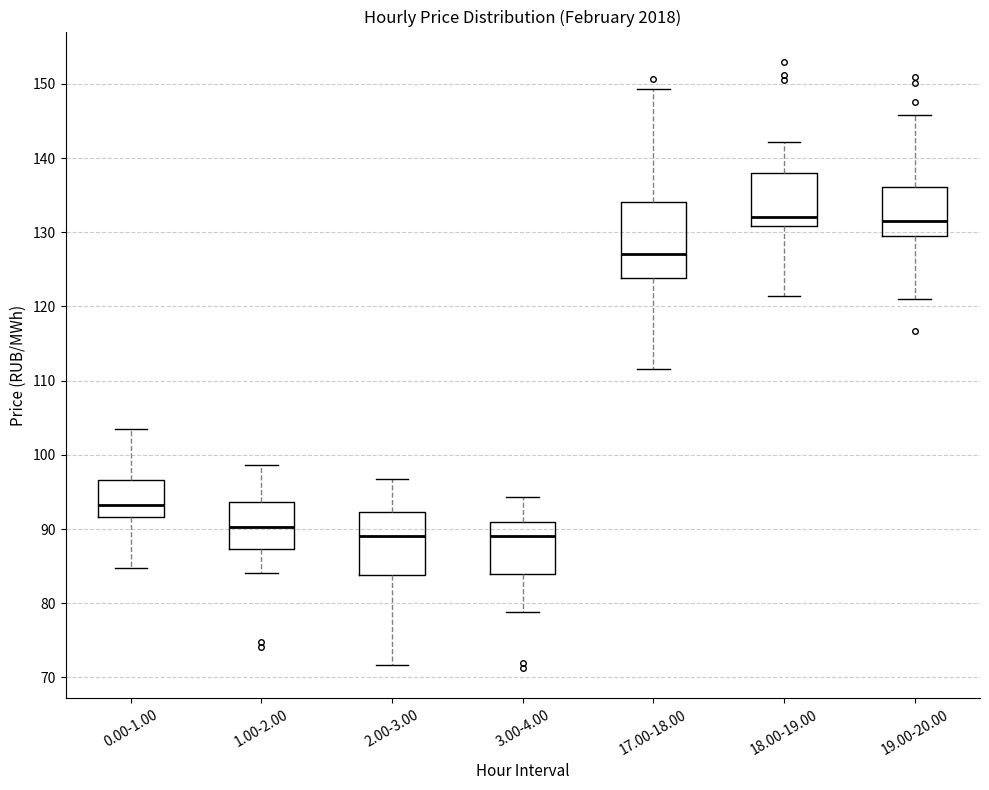

Reading left to right, read every box against the y-axis: the position of its median line, the range the box covers, and the ends of its whiskers. The values are not printed on the chart, so give them approximately, as read against the axis.

0.00-1.00: median 93, box 92 to 97, whiskers 85 to 103
1.00-2.00: median 90, box 87 to 94, whiskers 84 to 99
2.00-3.00: median 89, box 84 to 92, whiskers 72 to 97
3.00-4.00: median 89, box 84 to 91, whiskers 79 to 94
17.00-18.00: median 127, box 124 to 134, whiskers 112 to 149
18.00-19.00: median 132, box 131 to 138, whiskers 121 to 142
19.00-20.00: median 132, box 130 to 136, whiskers 121 to 146